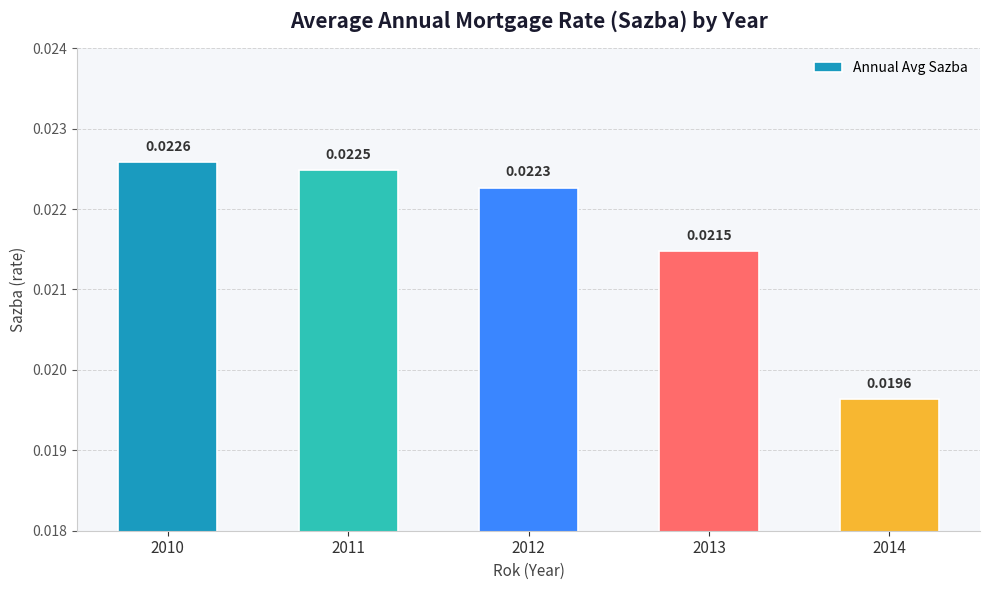

Which label corresponds to the smallest value in the chart?

2014